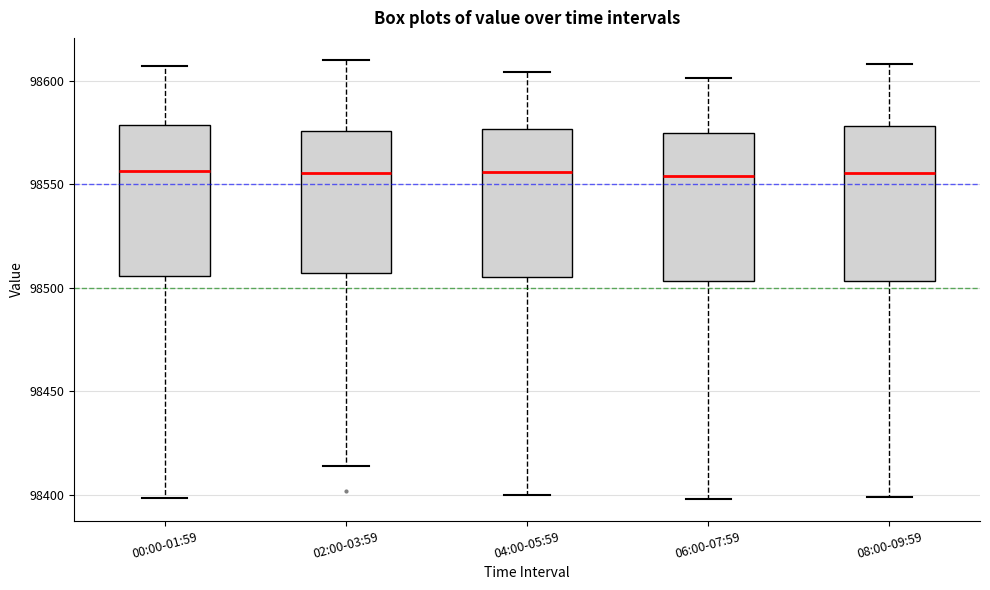

Where does the lower whisker of the box for 08:00-09:59 end on the y-axis? The values are not printed on the chart, so give them approximately, as read against the axis.

98400